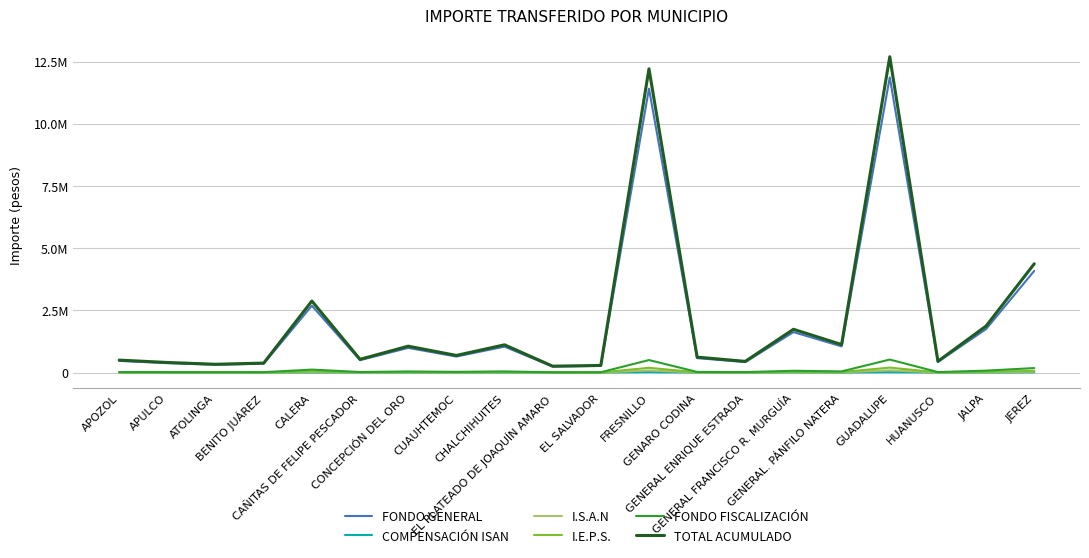

What are all the series names shown in the legend?

FONDO GENERAL, COMPENSACIÓN ISAN, I.S.A.N, I.E.P.S., FONDO FISCALIZACIÓN, TOTAL ACUMULADO